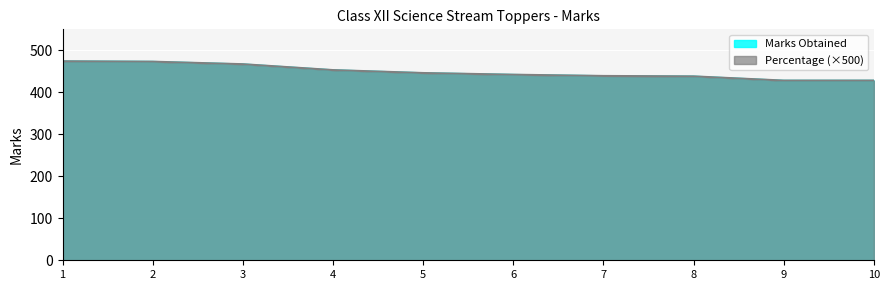

How many values in the Percentage (x500) series exceed 446?

4